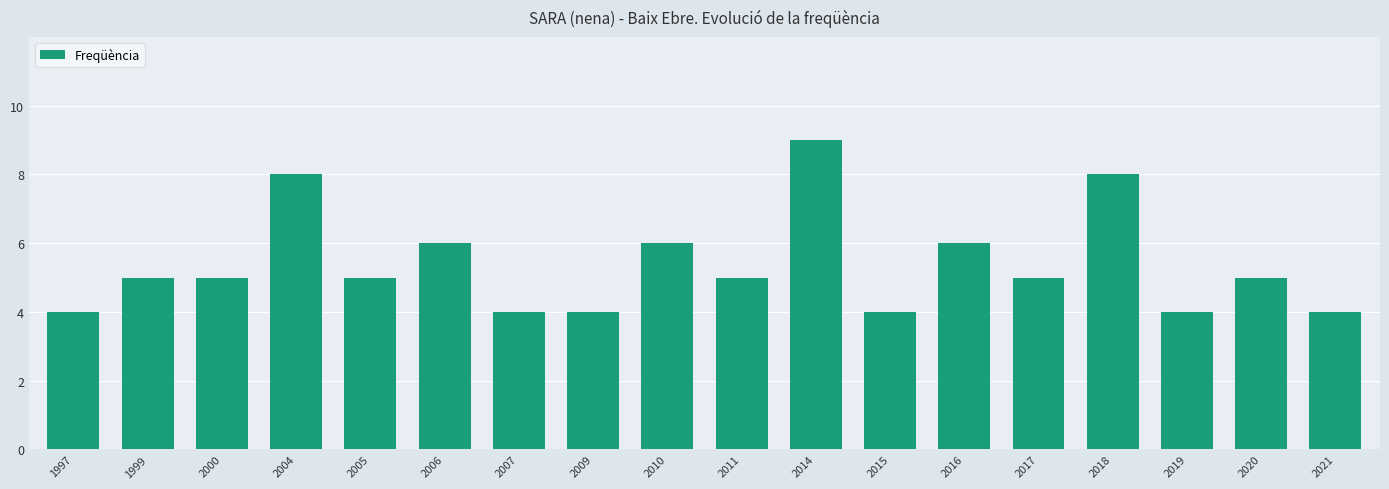

What is the value of the 17th bar from the left?

5